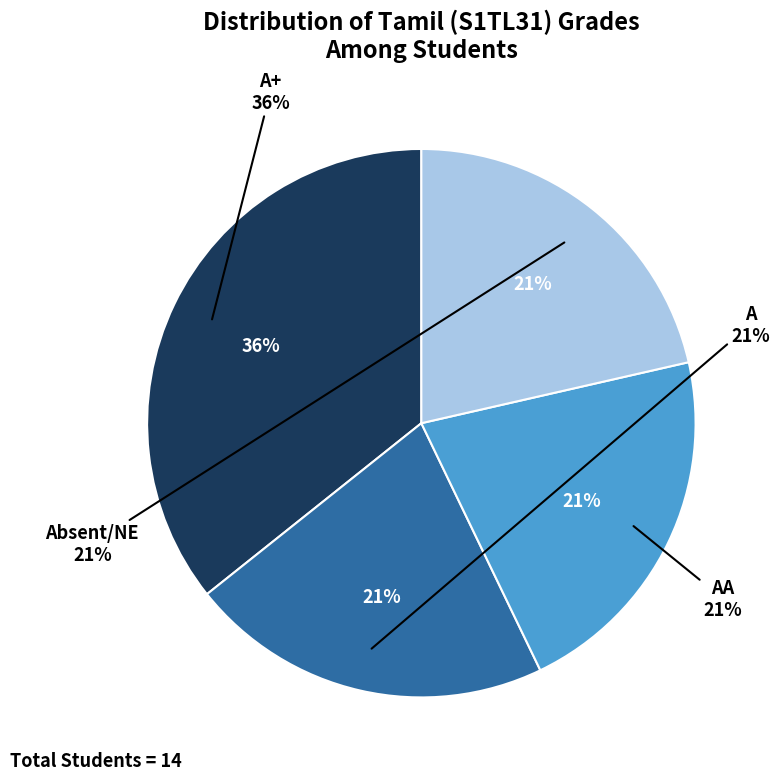

Count the number of slices in the pie.

4